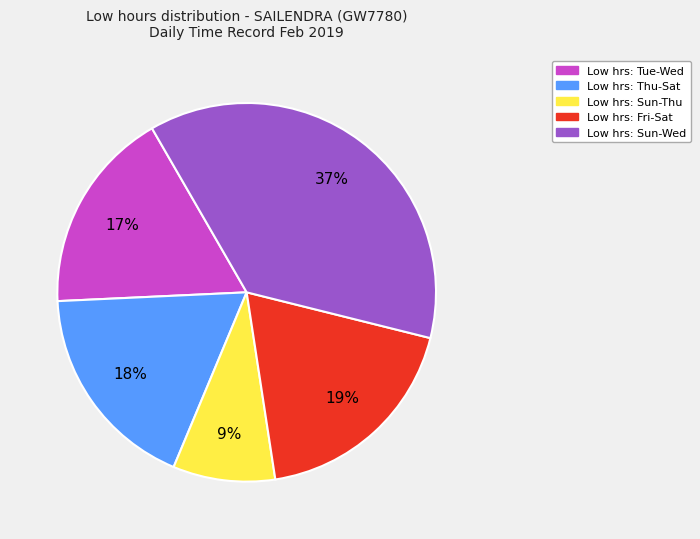

To the nearest percent, what is the difference between the largest and smallest slice percentages?

28%